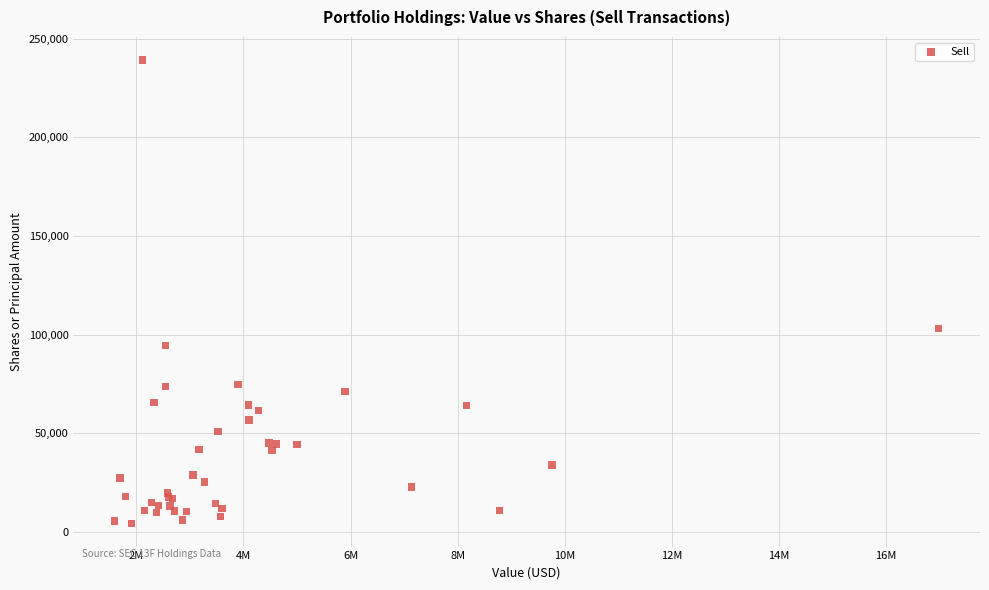

What Y value in the scatter plot is closest to 121672?

103004